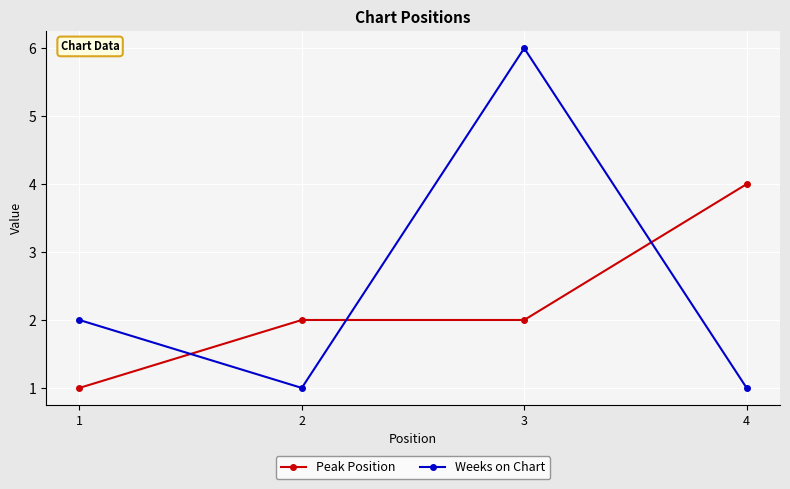

Read the Weeks on Chart value at 3.

6